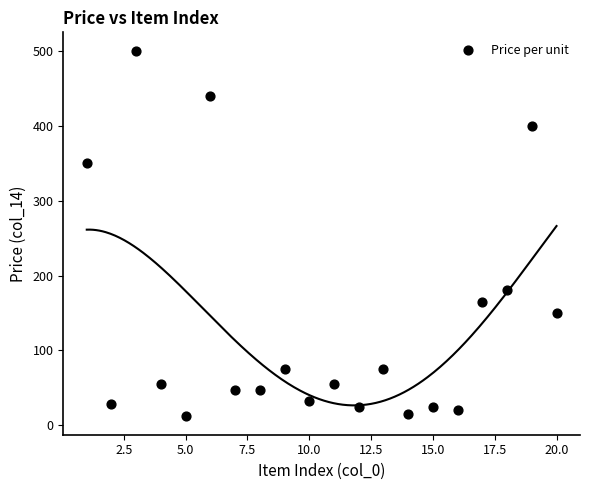

What Y value in the scatter plot is closest to 256?

180.0